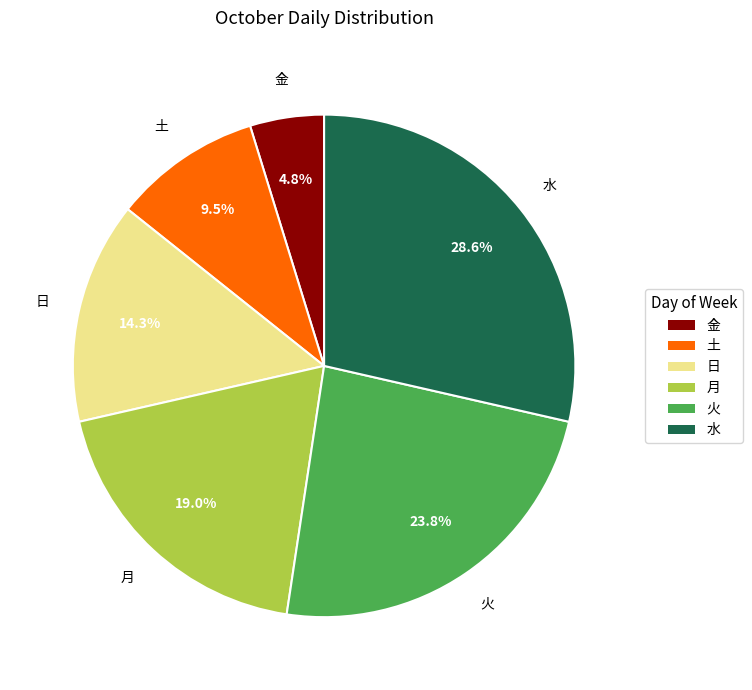

True or false: 月 accounts for 9% of the total.

False